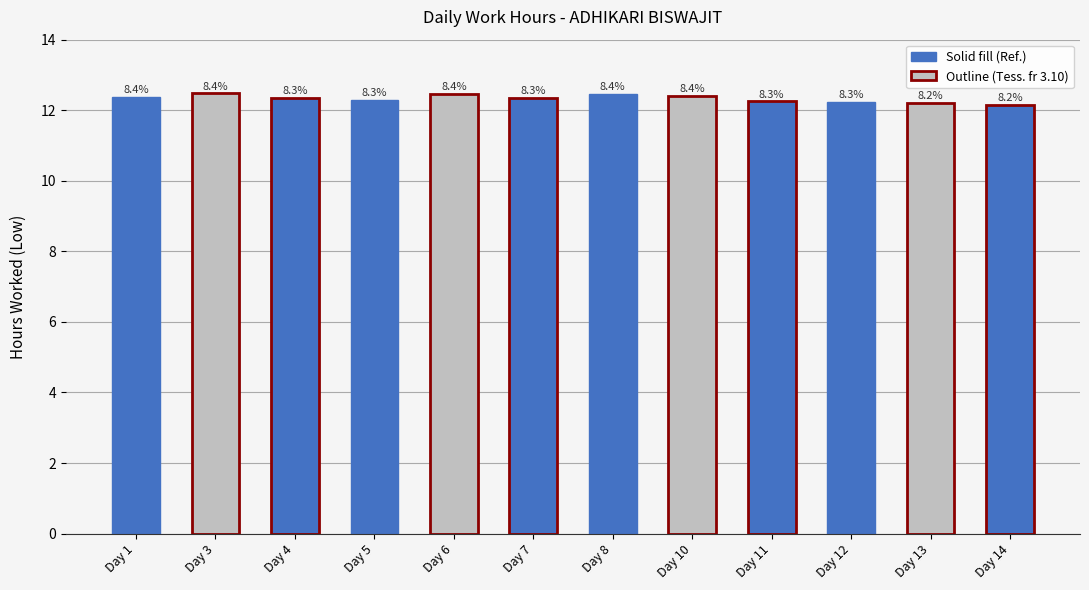

What is the sum of all values?

148.0